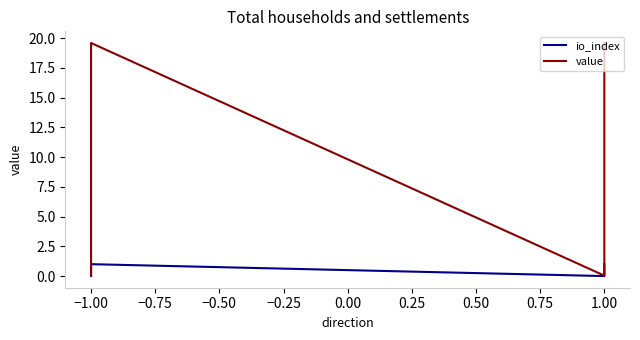

True or false: value has a value of 0.0 at 1.00.

False